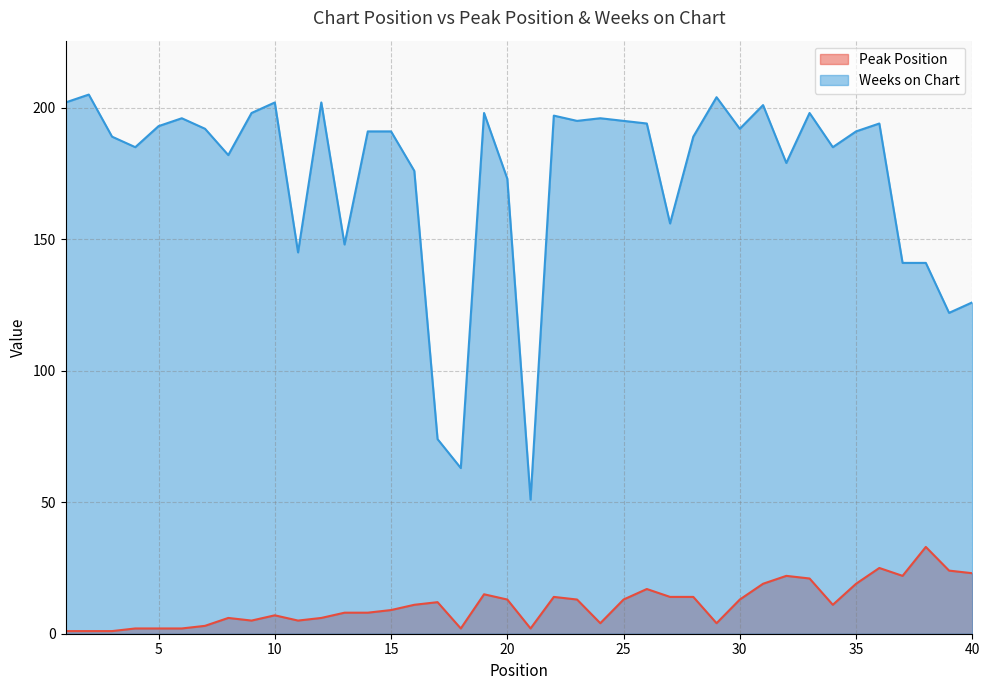

Count the number of categories in the chart.

40